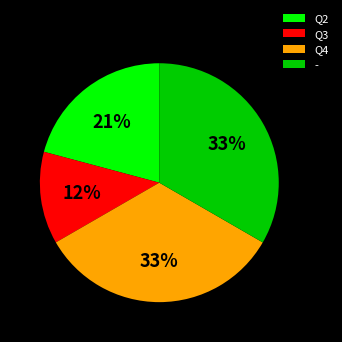

True or false: Q4 accounts for 25% of the total.

False